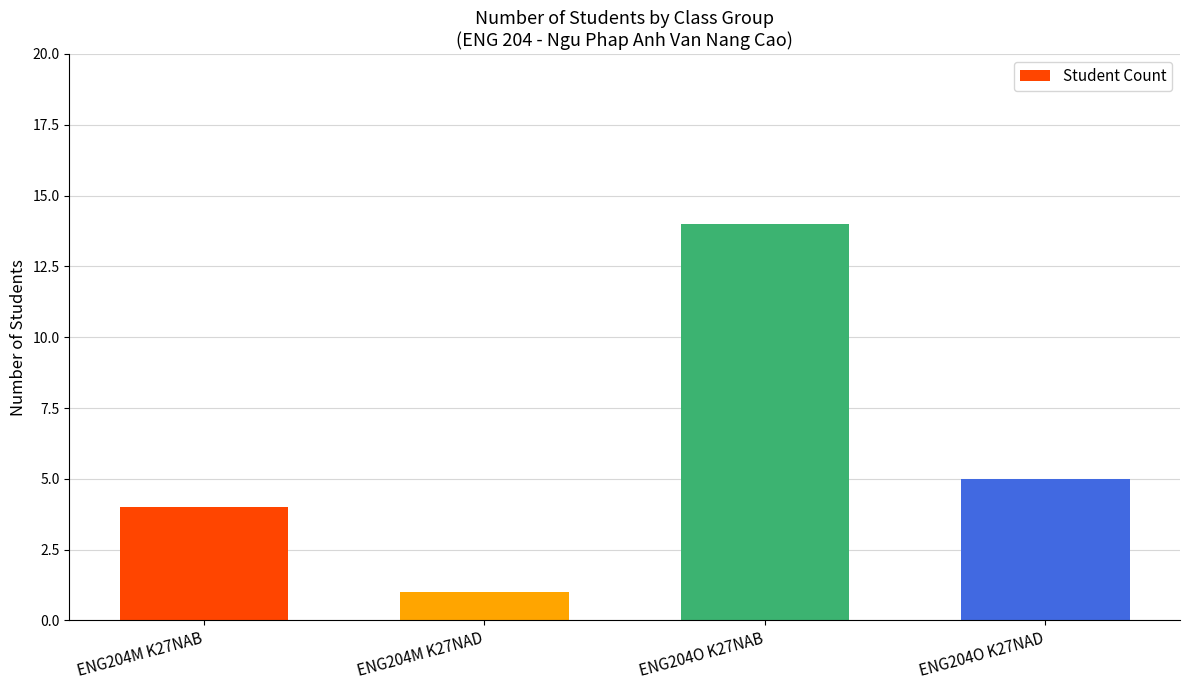

What is the difference between the maximum and minimum values?

13